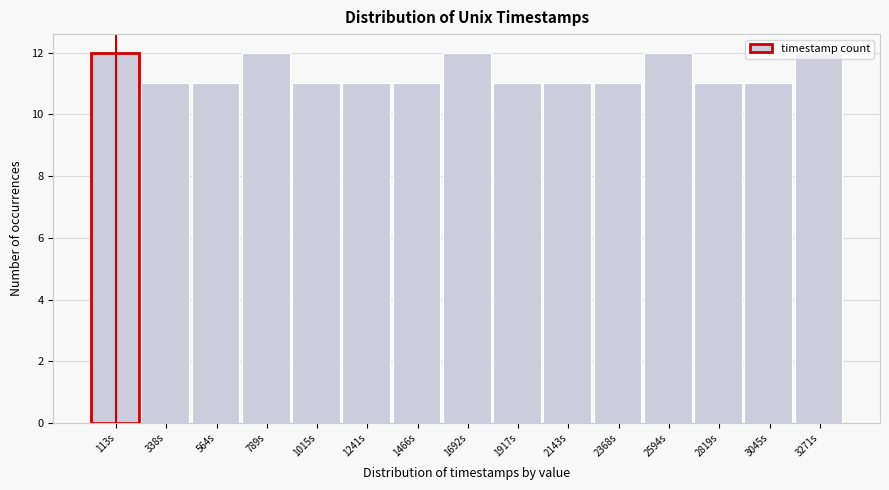

Is it true that the value at 1692s is 12?

True